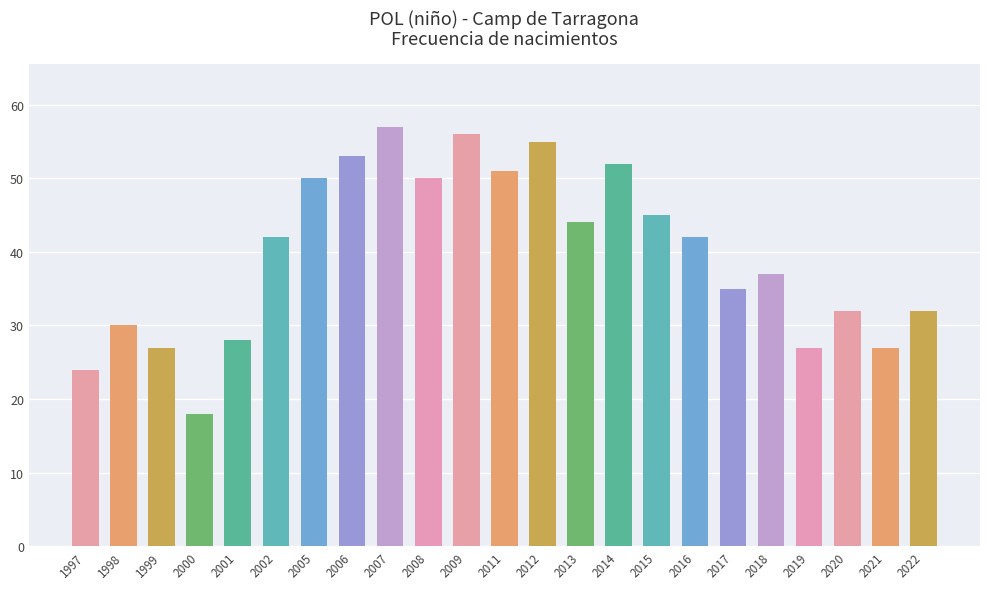

What value does the data have at 1998?

30